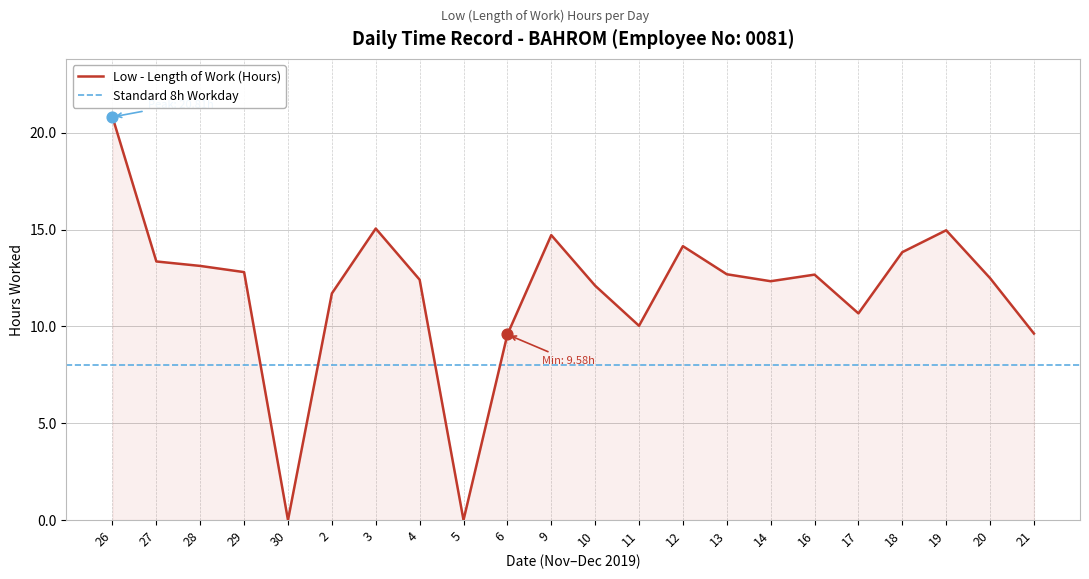

What is the ratio of the value at 2 to the value at 18?

0.8